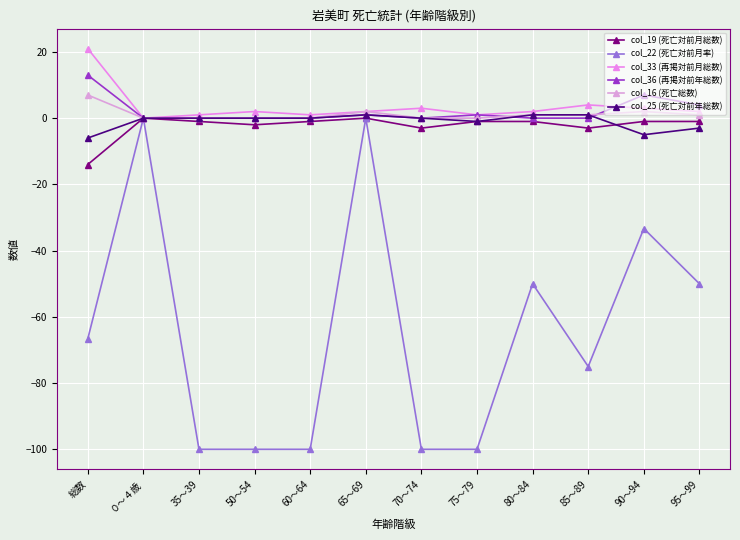

How many series are shown in this chart?

6